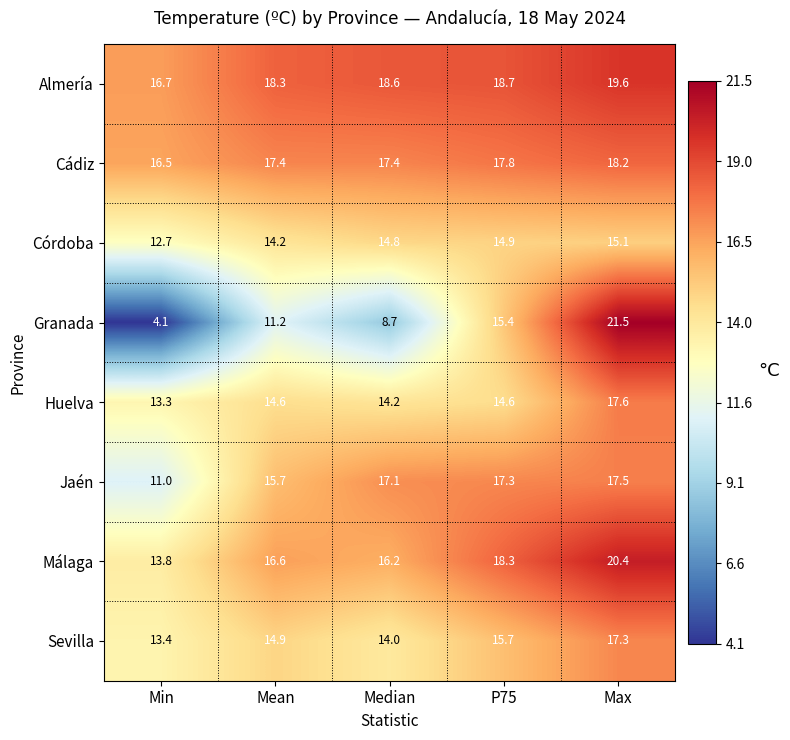

At which category is the sum across all series the highest?

Max